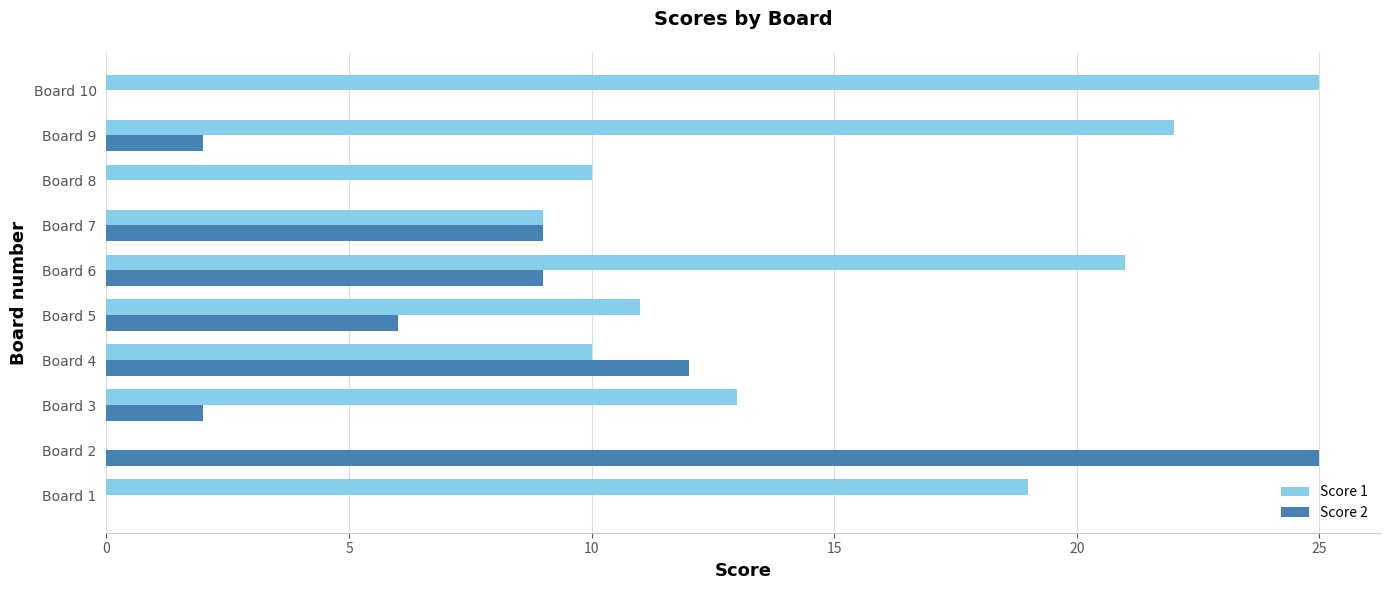

At which category is the sum across all series the highest?

Board 6